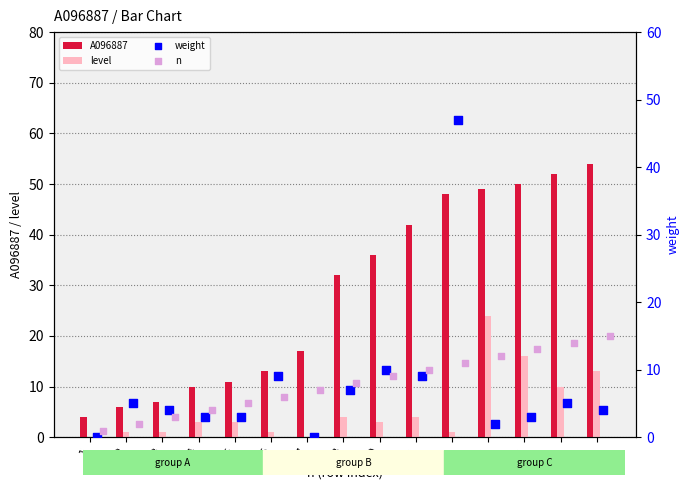

What is the highest value of the level series?

24